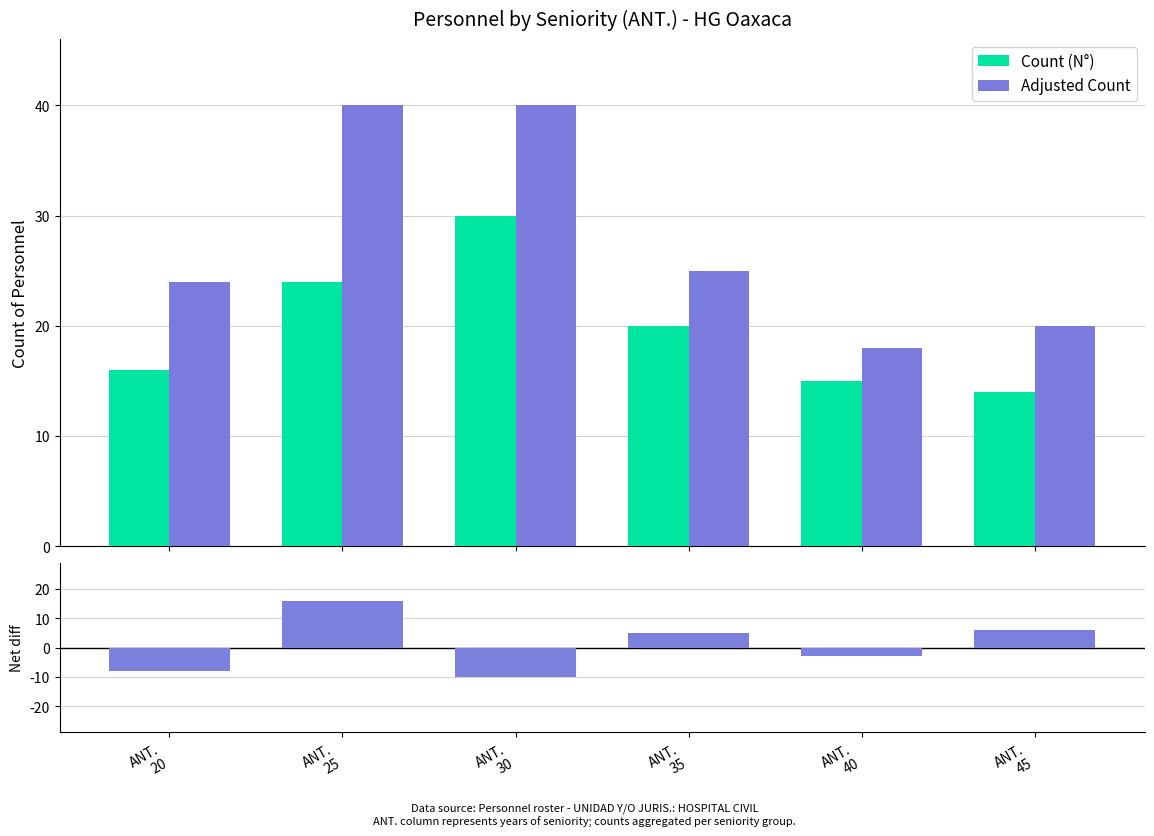

How many data points in Adjusted Count are less than 25?

3